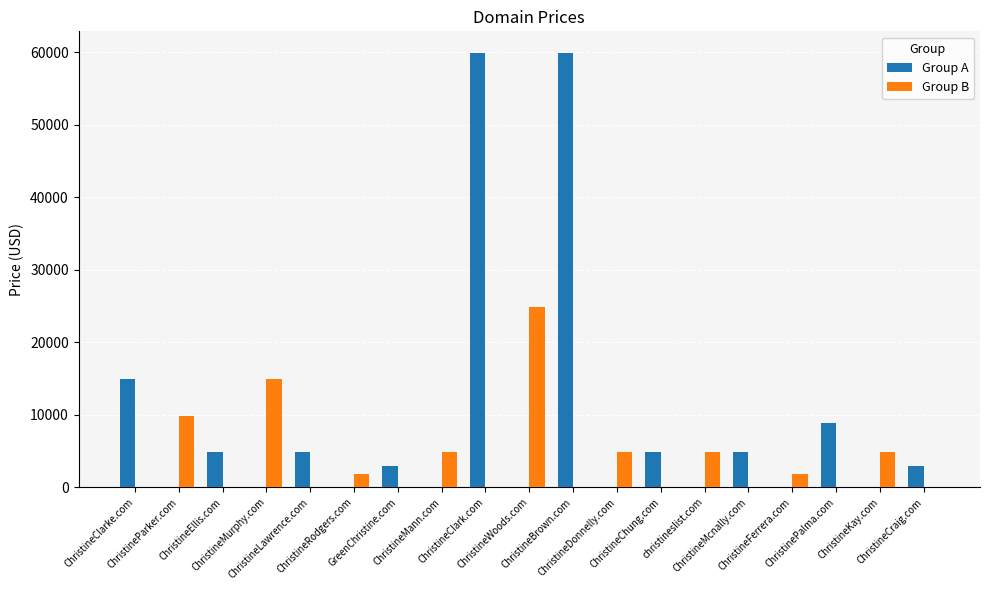

Which series changed the most between ChristineChung.com and ChristinePalma.com?

Group A